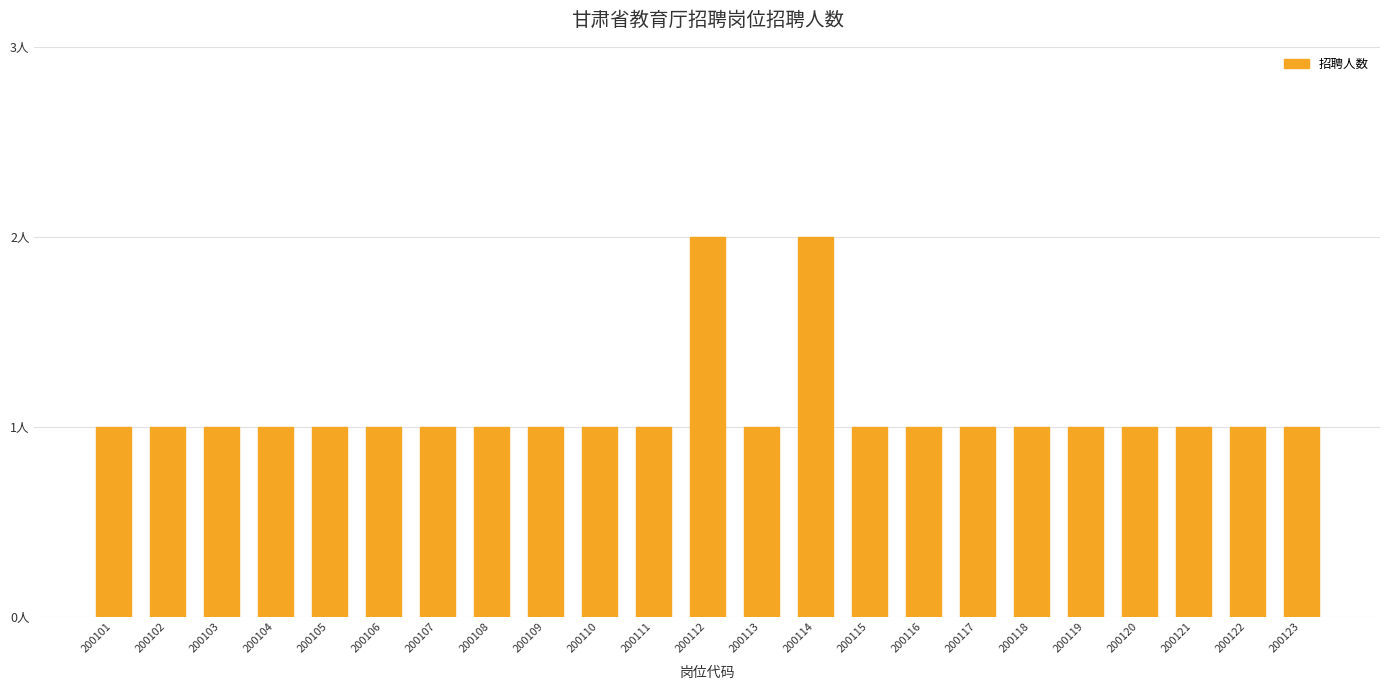

List the labels in order of value, largest first.

200112, 200114, 200101, 200102, 200103, 200104, 200105, 200106, 200107, 200108, 200109, 200110, 200111, 200113, 200115, 200116, 200117, 200118, 200119, 200120, 200121, 200122, 200123